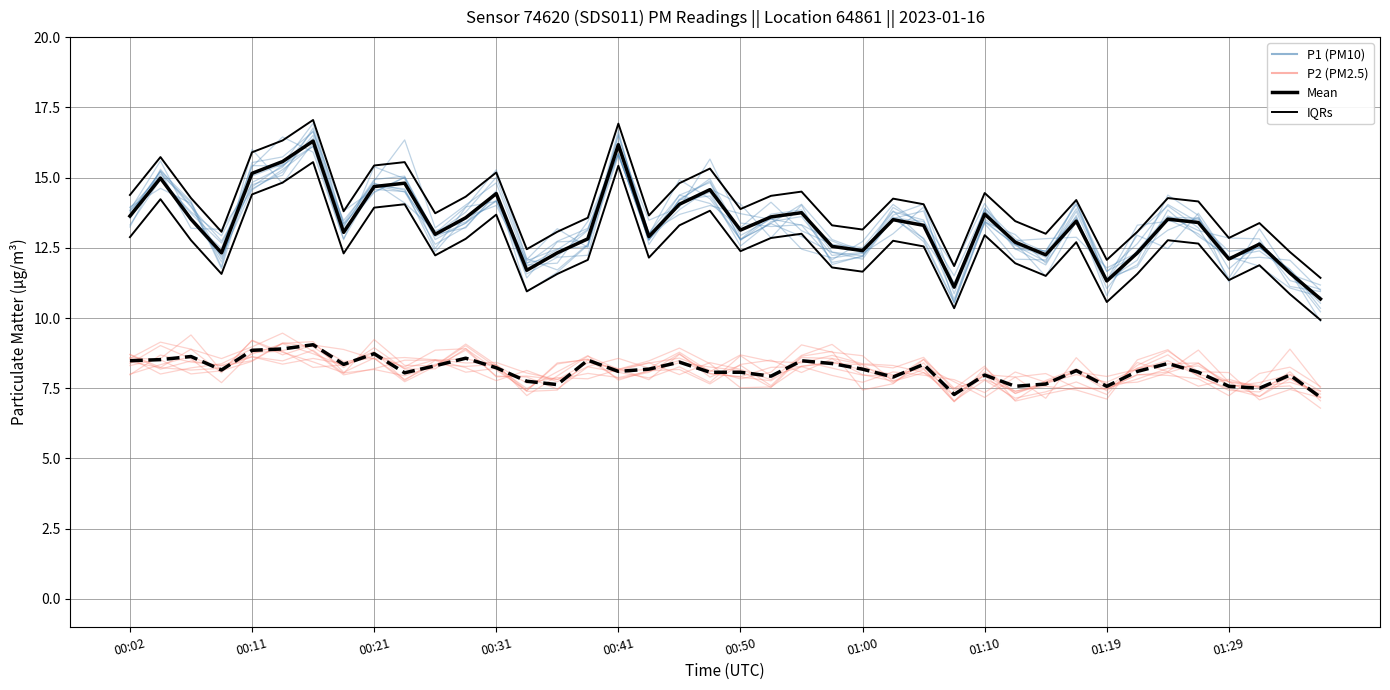

Count the number of categories in the chart.

40